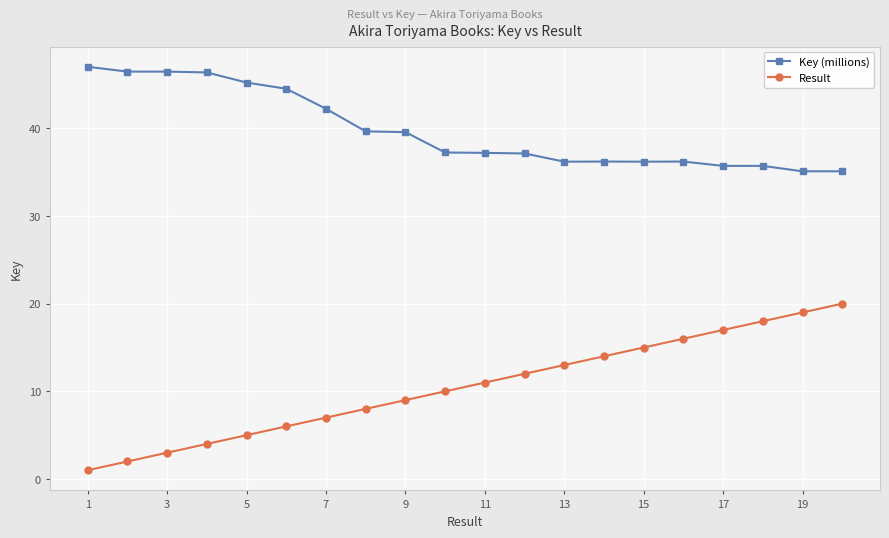

True or false: Result has more than 0 points higher than both neighbors.

False